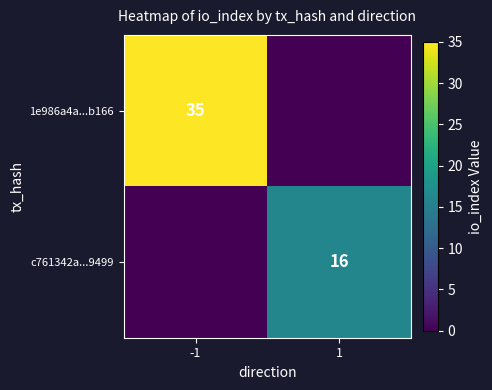

The value of 1e986a4a...b166 at -1 is 35. True or false?

True